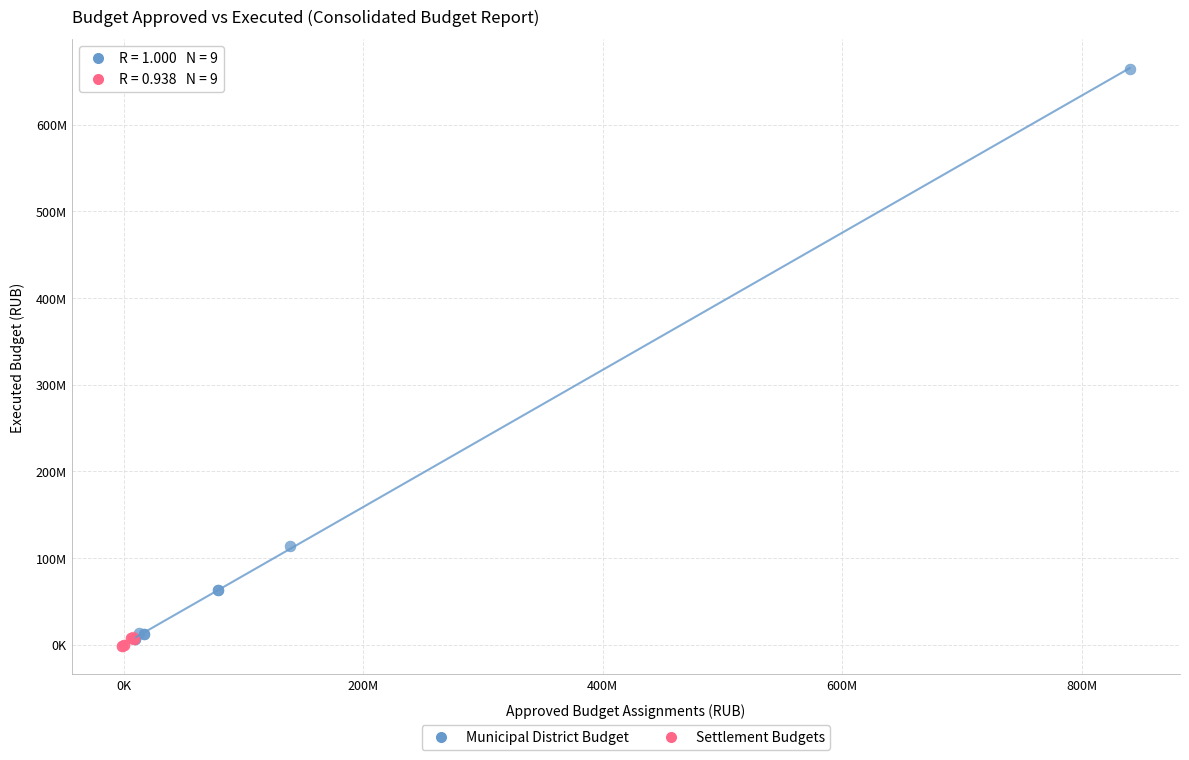

Which series reaches the maximum Y coordinate?

Municipal District Budget